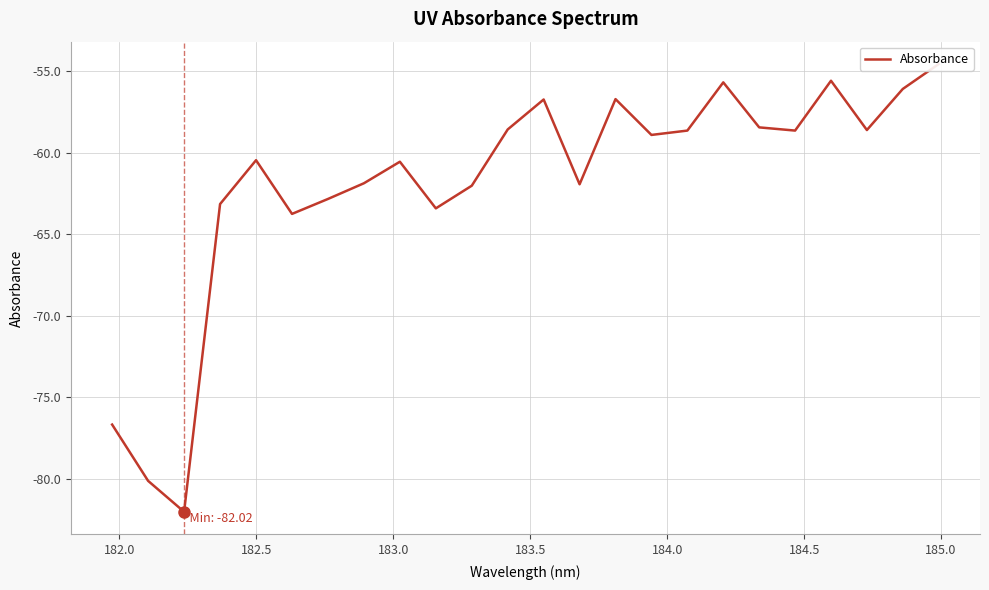

How many lines are shown in the chart?

1